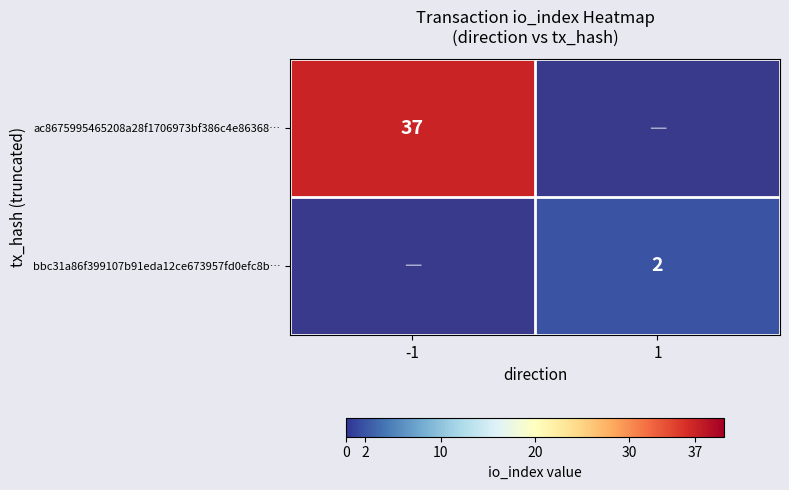

The bbc31a86f399107b91eda12ce673957fd0efc8b… series shows 1.1 at 1. True or false?

False